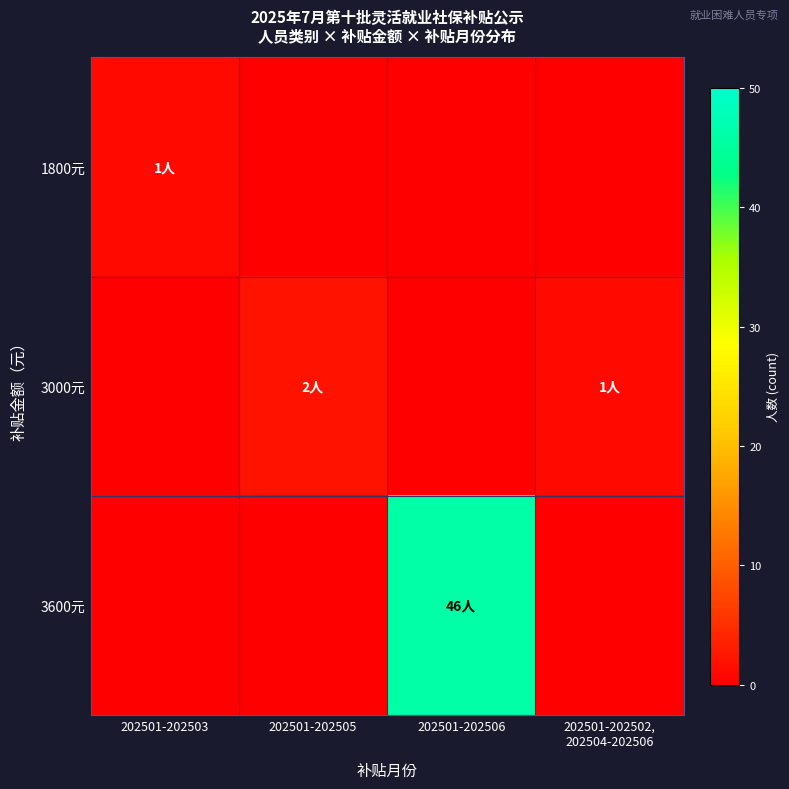

What is the greatest value displayed?

46